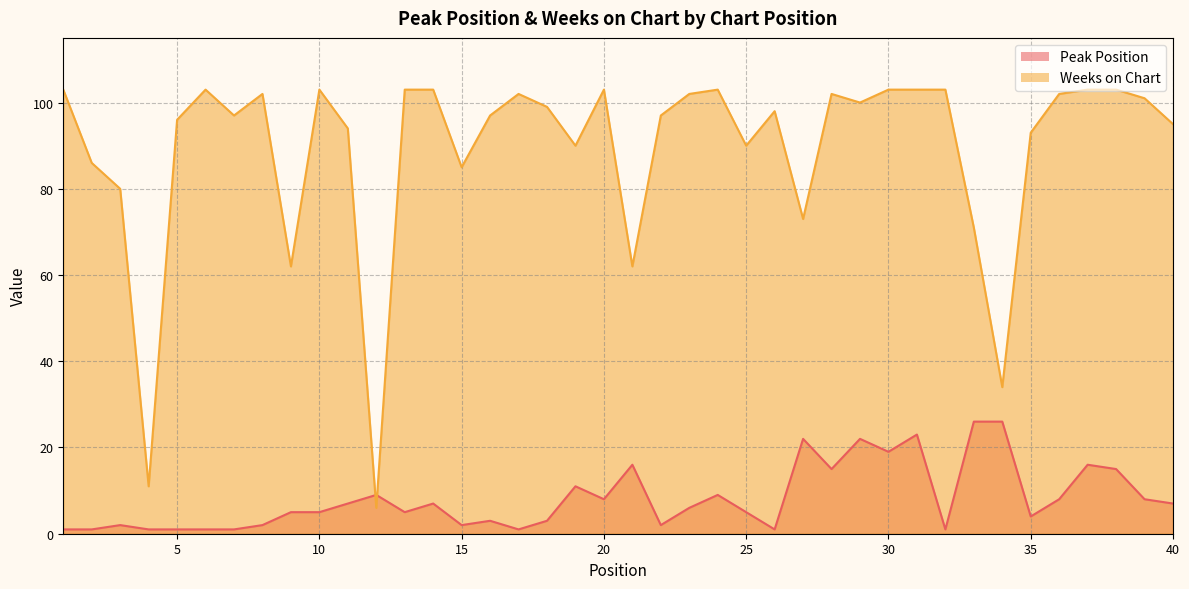

What is the sum of the Peak Position values at 26 and 25?

6